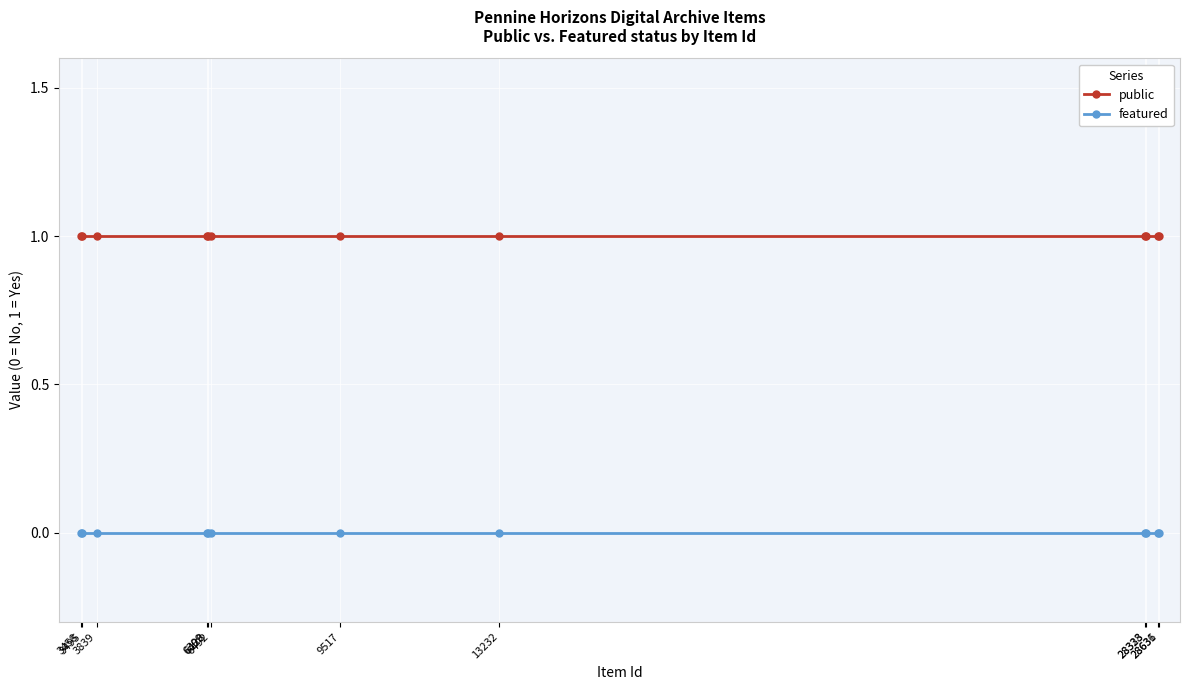

Which category has the highest value in the featured series?

28636